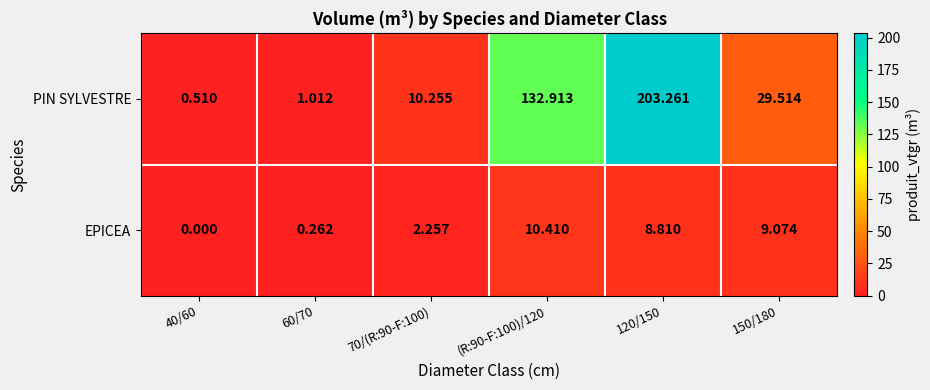

Which series has the largest range (max minus min)?

PIN SYLVESTRE